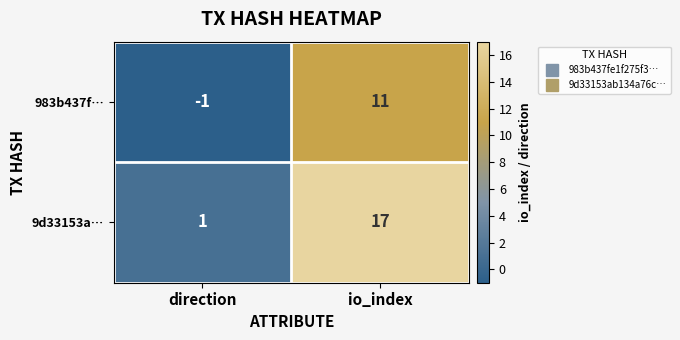

At direction, list the series in order from largest to smallest.

9d33153a…, 983b437f…